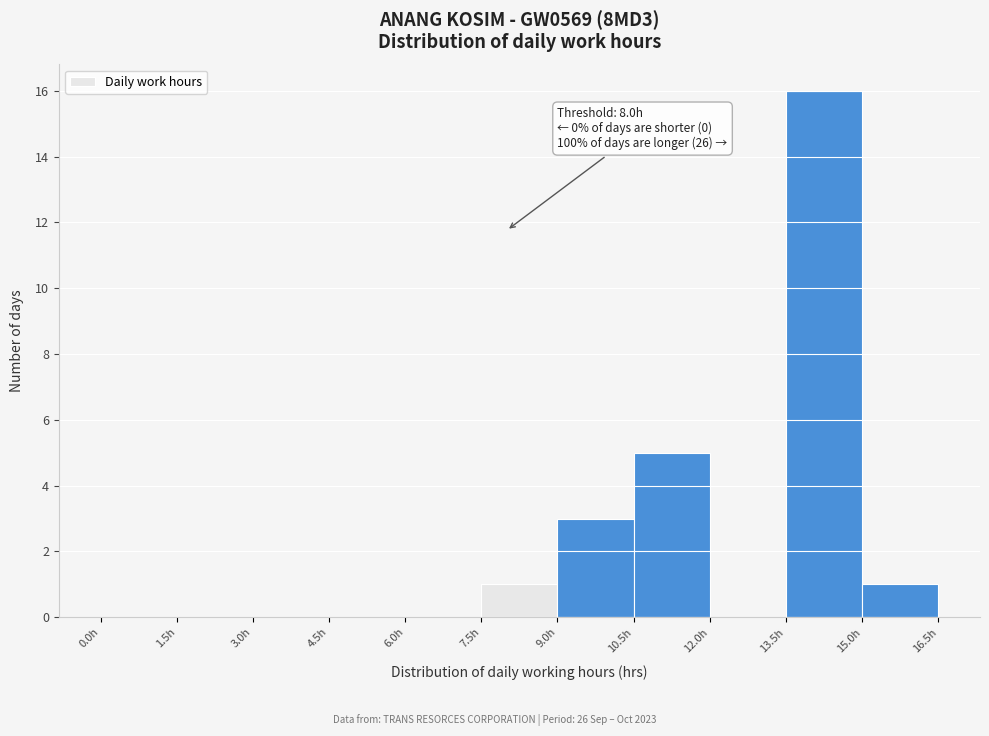

Which range on the x-axis has the tallest bar?

13.5 to 15.0